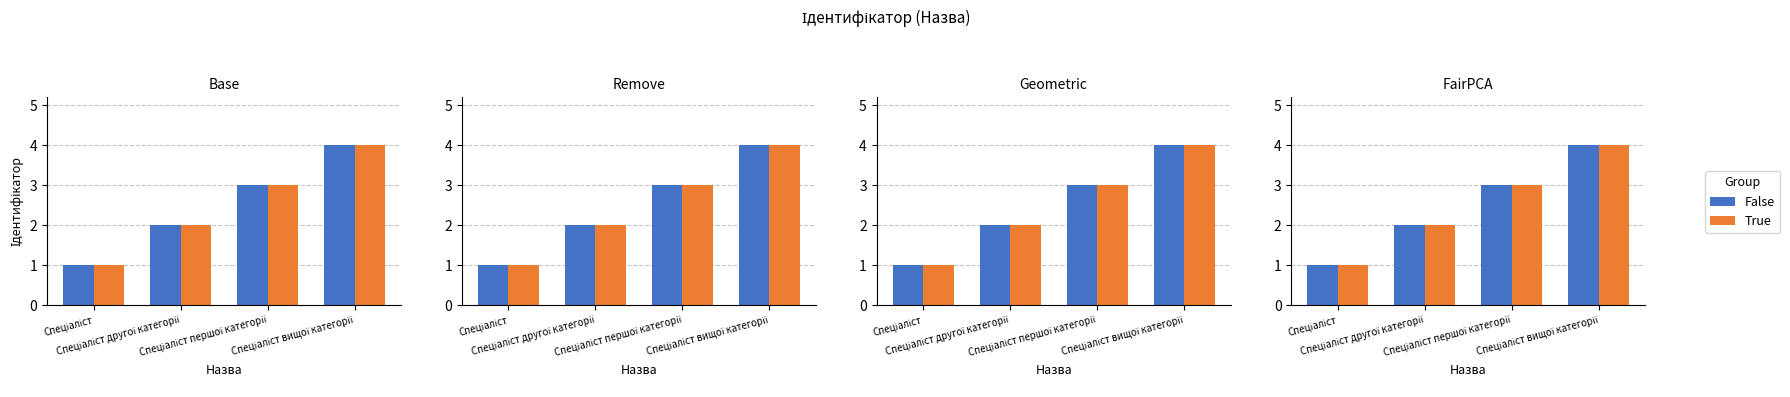

Rank the categories by True value from highest to lowest.

Спеціаліст вищої категорії, Спеціаліст першої категорії, Спеціаліст другої категорії, Спеціаліст